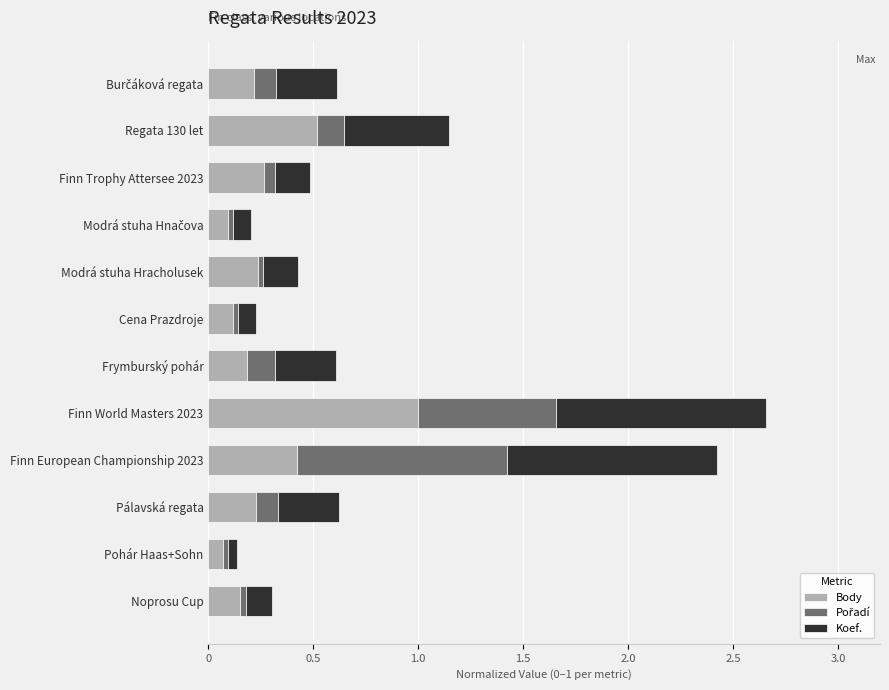

At which label does Body reach its peak?

Finn World Masters 2023